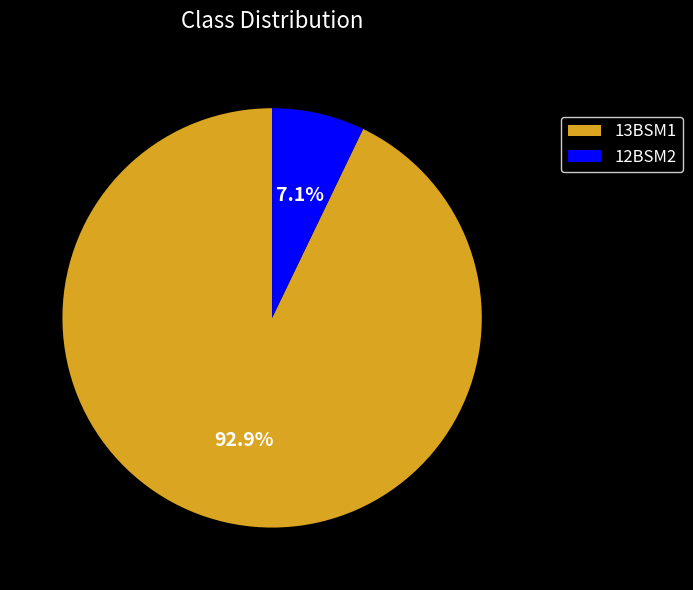

What percentage is NOT represented by 12BSM2?

92.9%